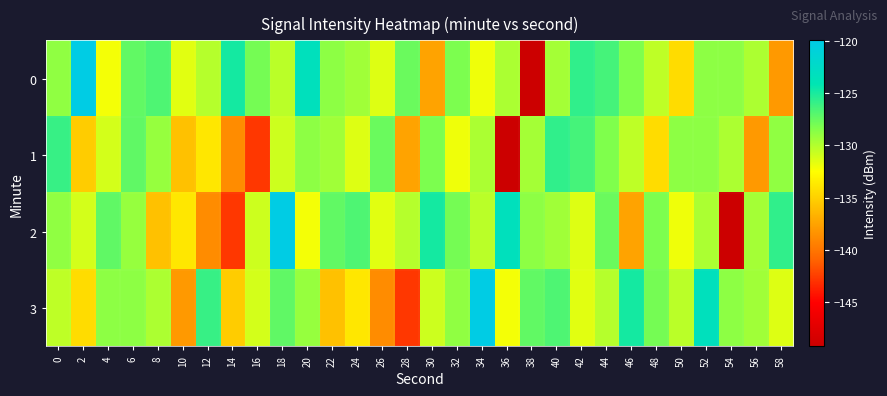

What is the total value across all series at 38?

-535.0